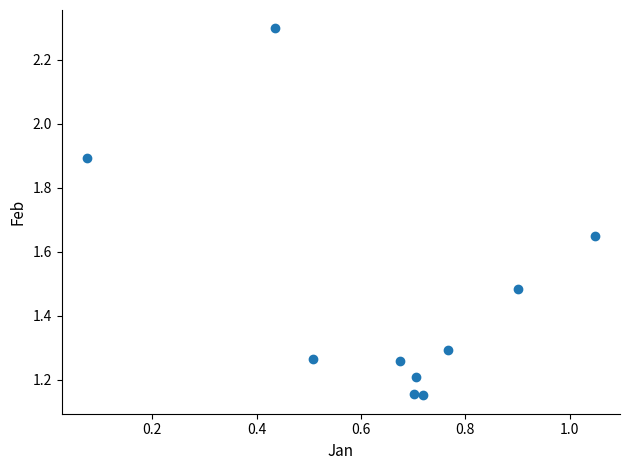

What is the range of X values (max minus min)?

1.0